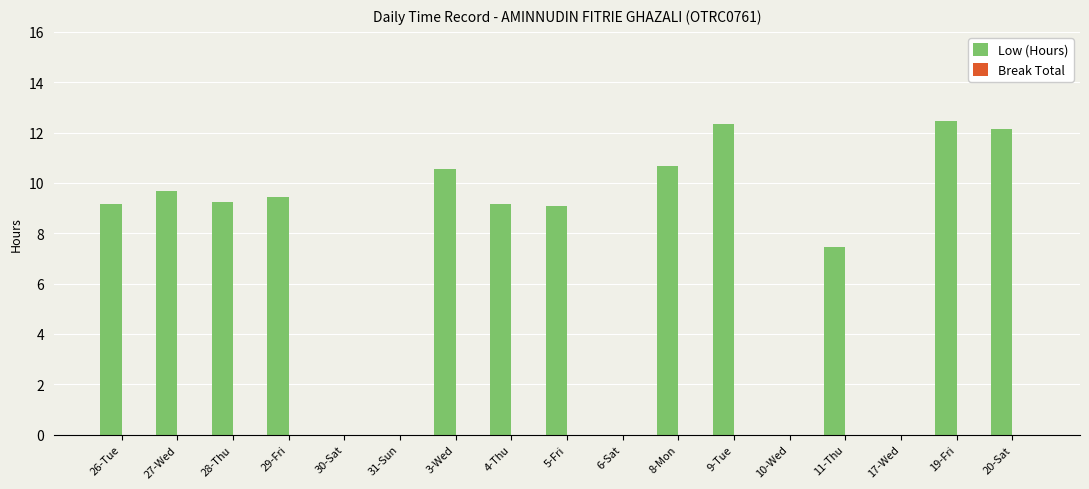

Approximately how many times larger is the value at 9-Tue compared to 3-Wed?

1.2